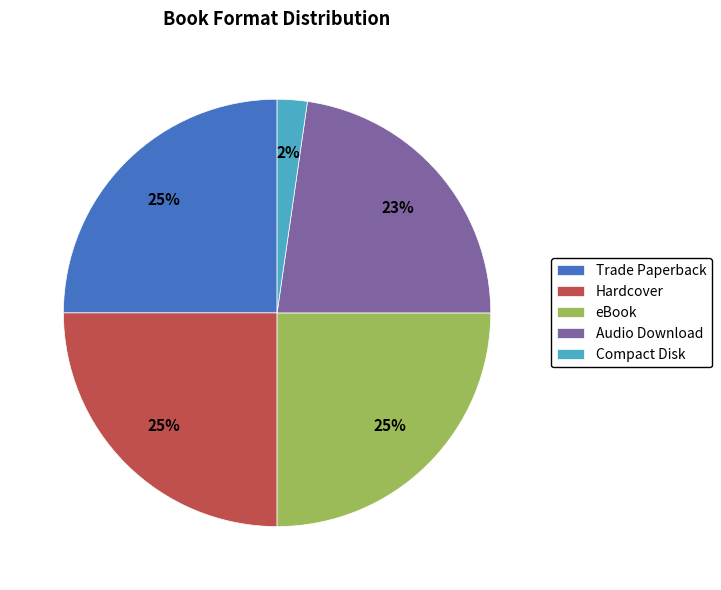

What is the ratio of the value at eBook to the value at Hardcover?

1.0